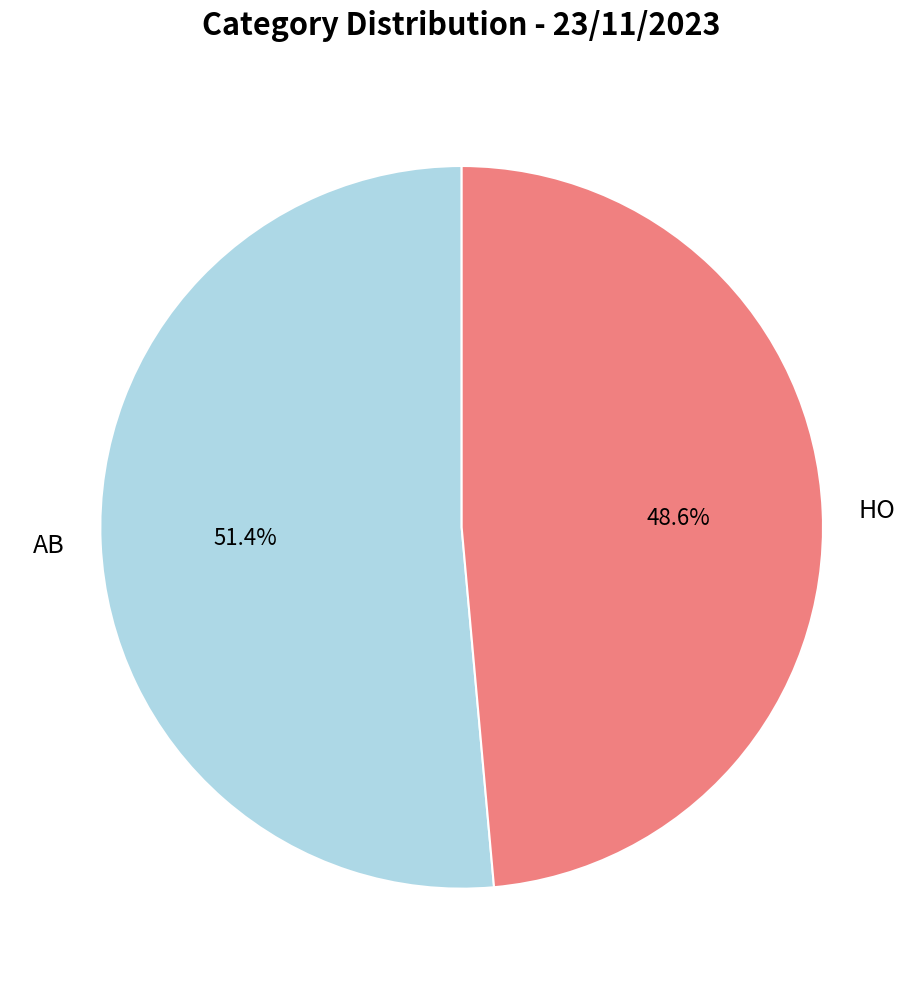

Rank the categories by value from lowest to highest.

HO, AB